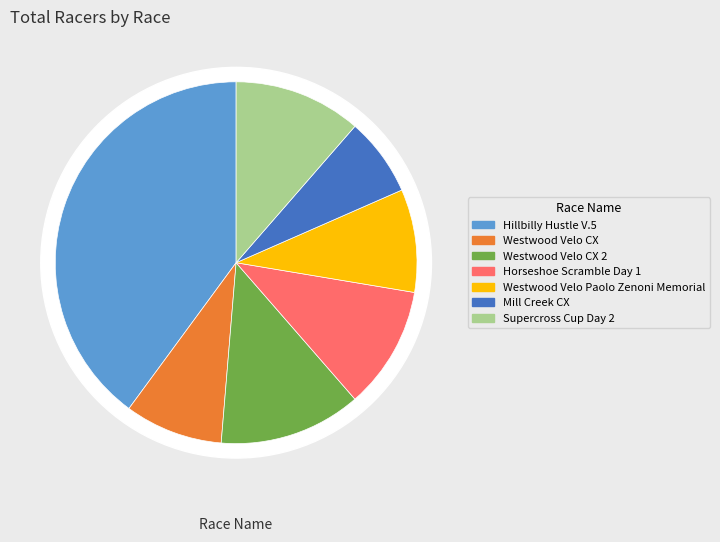

How many segments does this pie chart have?

7